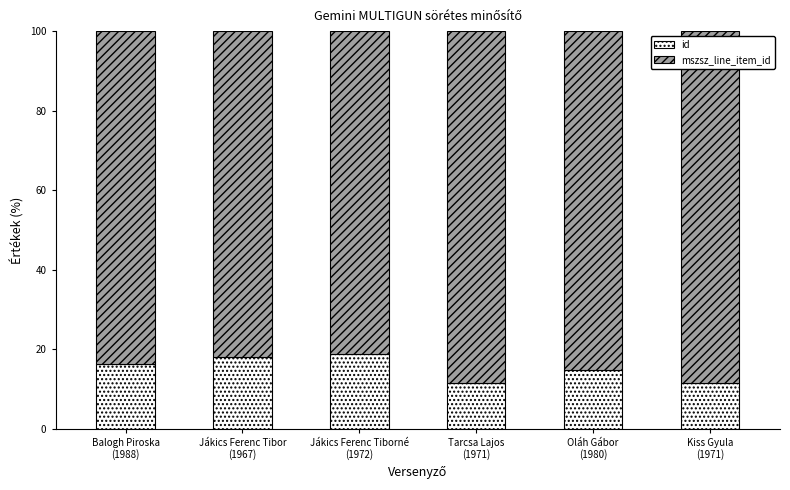

What is the highest value of the id series?

18.9